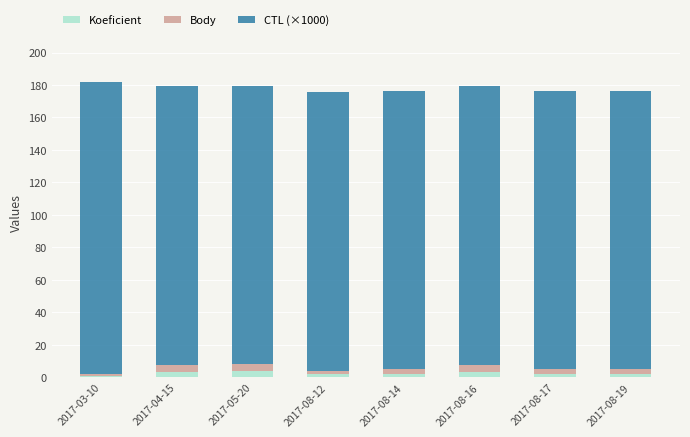

The Koeficient series shows 4.0 at 2017-05-20. True or false?

True